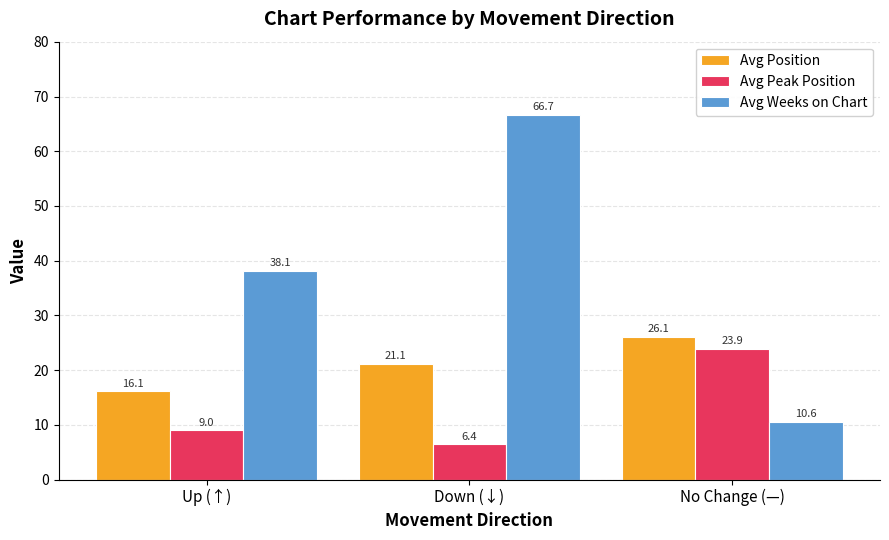

Reading left to right, list all the values displayed in this chart.

Avg Position: 16.1	21.1	26.1
Avg Peak Position: 9.0	6.4	23.9
Avg Weeks on Chart: 38.1	66.7	10.6